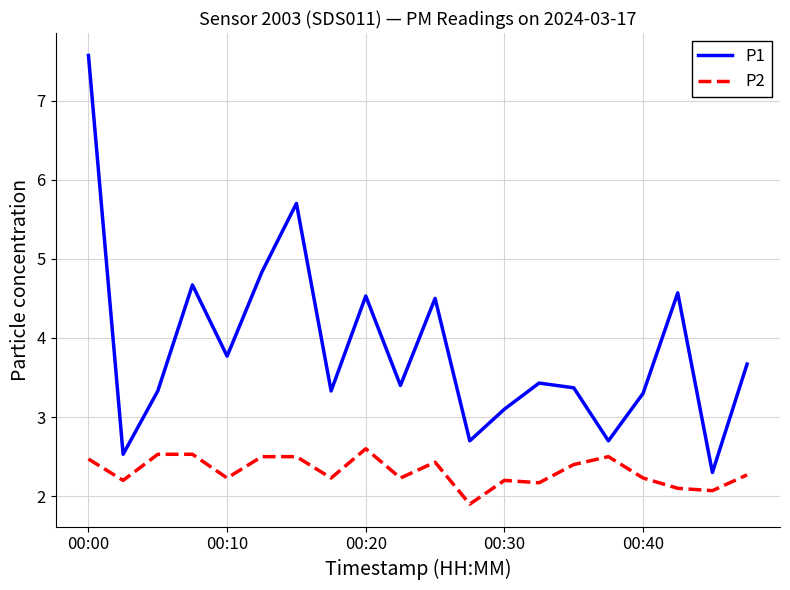

Which series has the widest spread of values?

P1